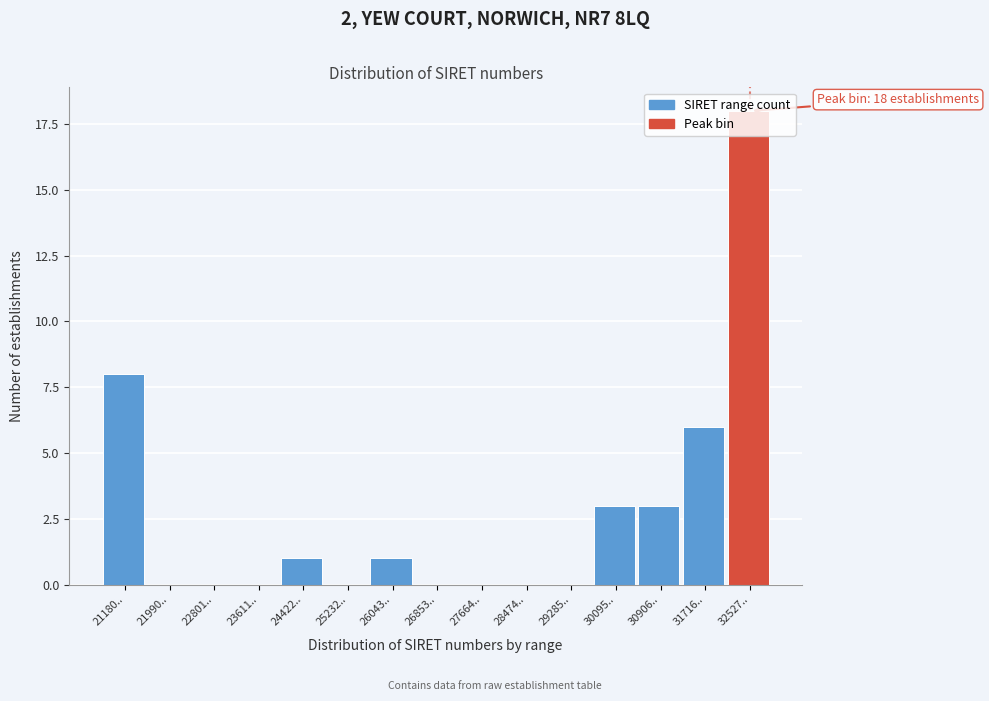

Is it true that the value at 25232.. is -6?

False